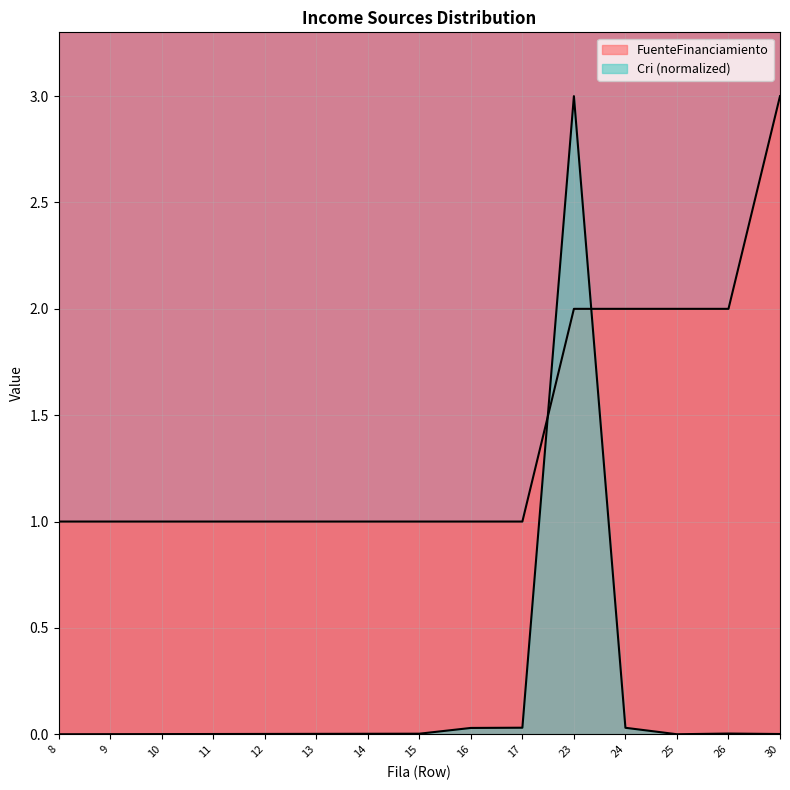

What is the difference between the maximum and minimum values in the FuenteFinanciamiento series?

2.0